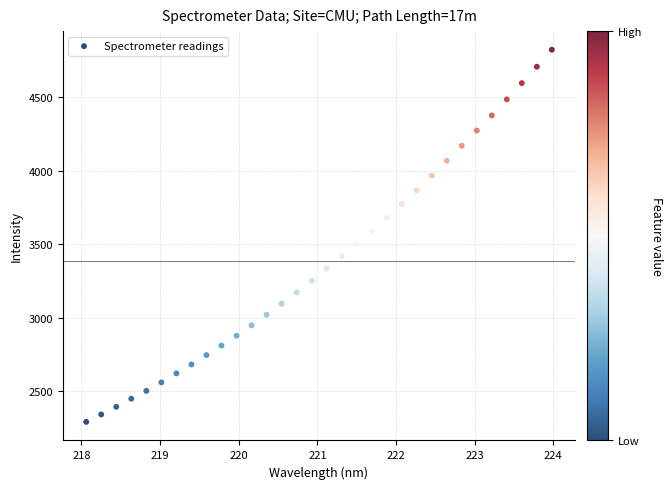

What is the range of Y values (max minus min)?

2530.2